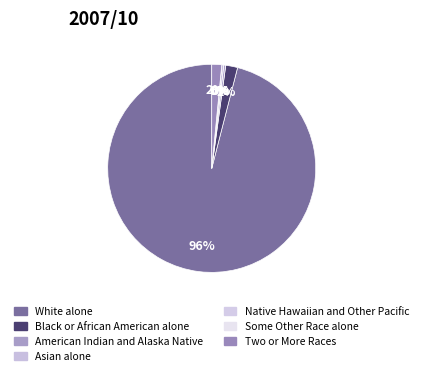

To the nearest percent, what is the average slice percentage?

14%